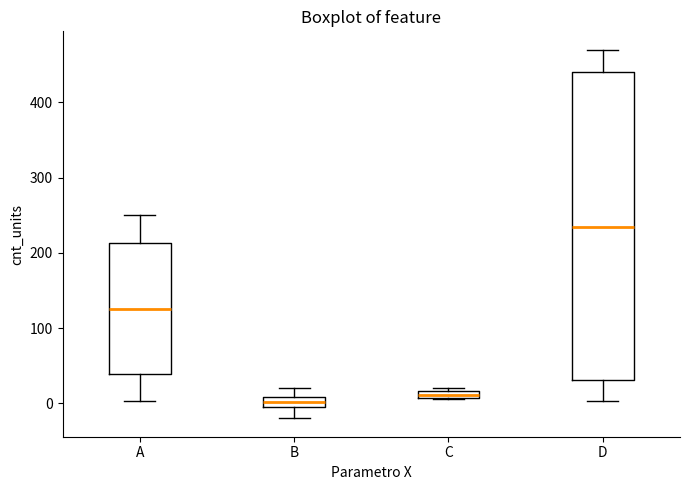

Which box's median line is the highest?

D